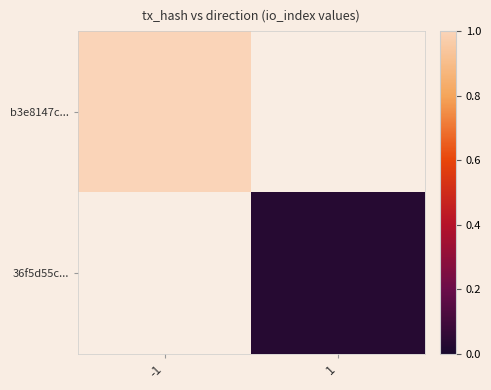

Rank the series at 1 from highest to lowest value.

b3e8147c..., 36f5d55c...